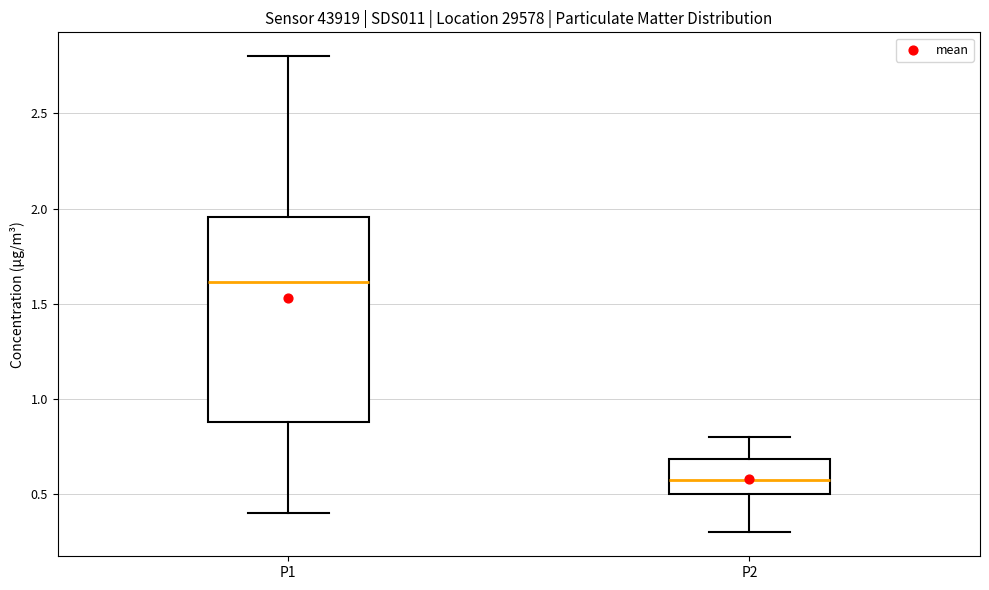

Which box has the highest median line?

P1